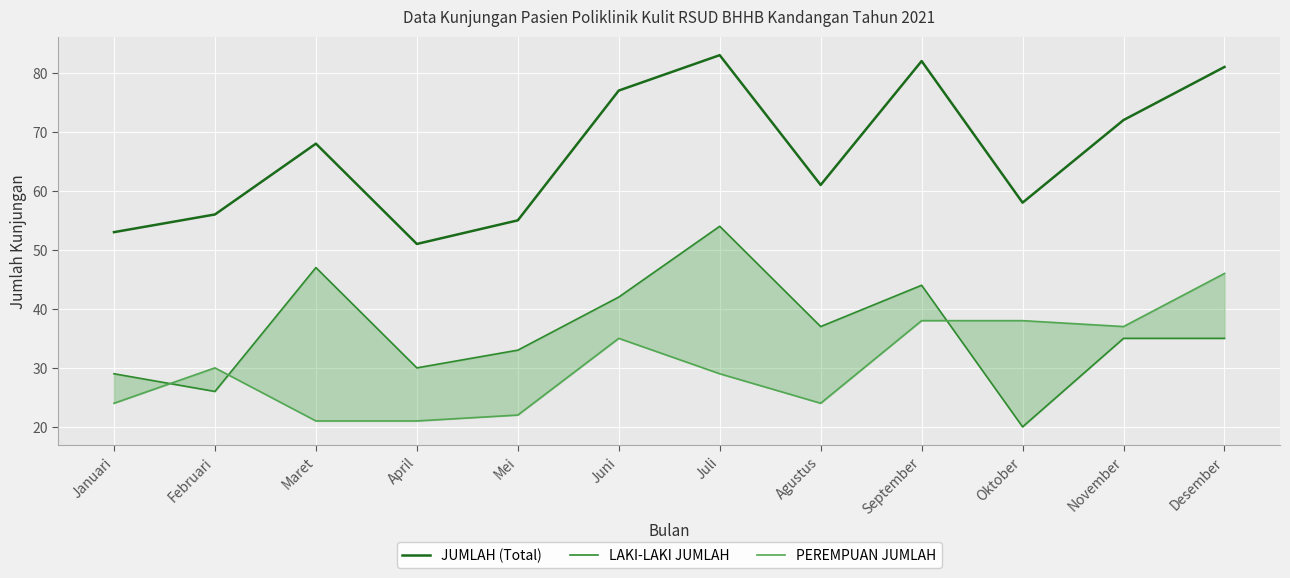

What position from the left is Mei?

5